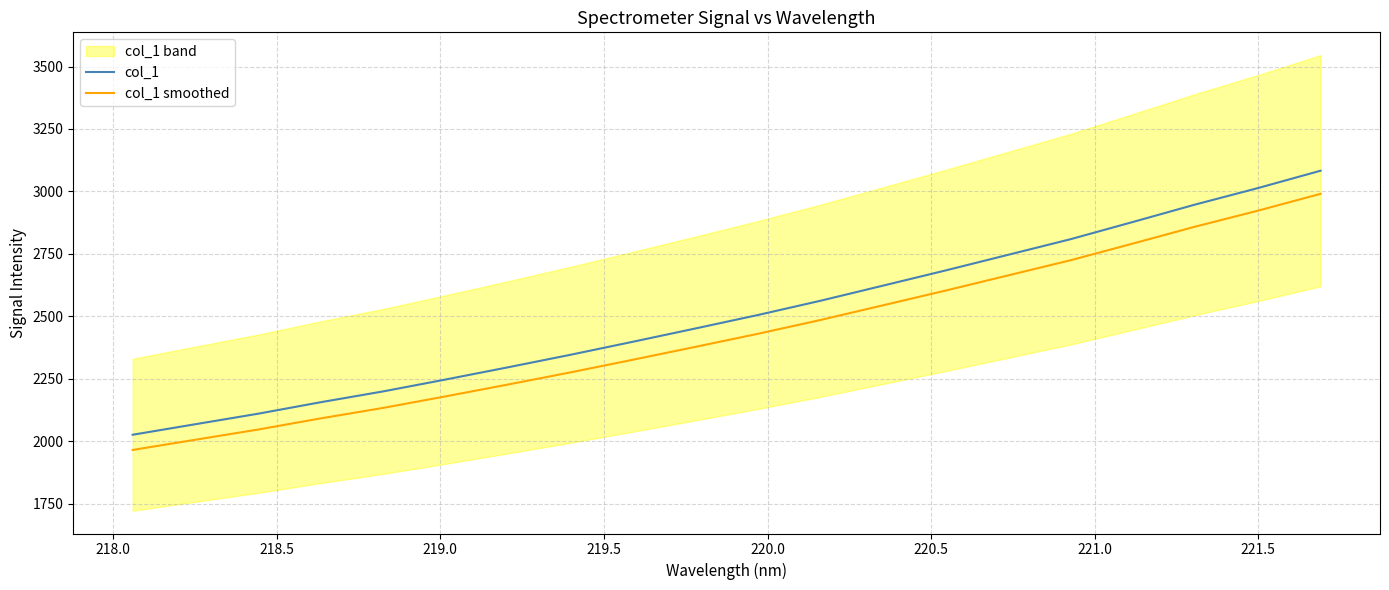

What is the lowest value of the col_1 smoothed series?

1965.9